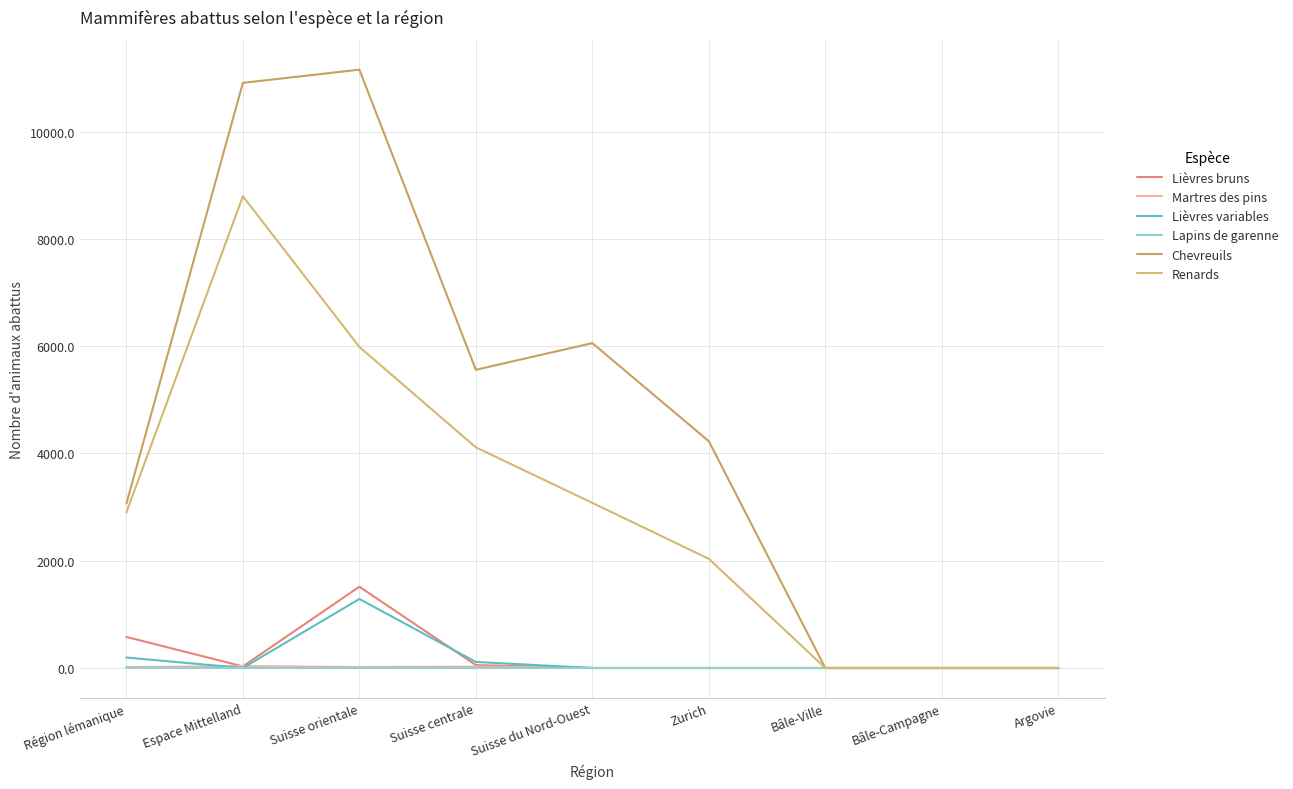

At how many categories does at least one series exceed 8788?

2